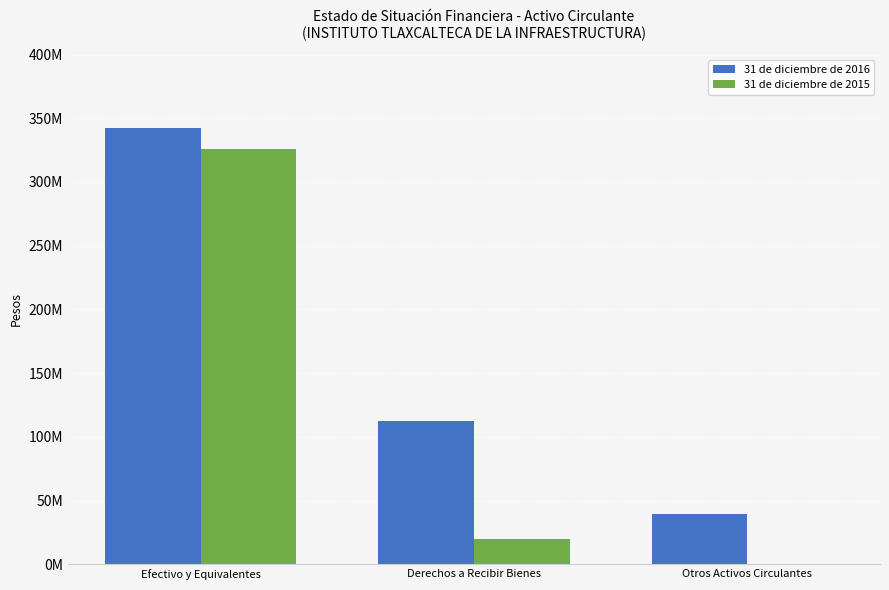

Which category has the highest value across all series?

Efectivo y Equivalentes